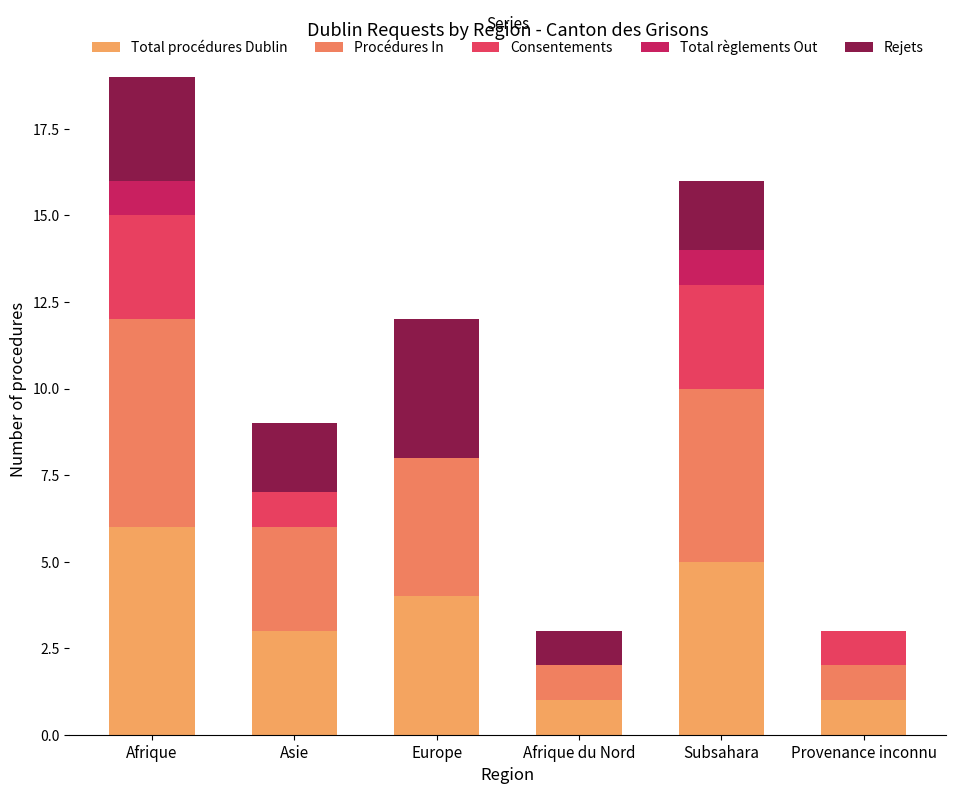

True or false: Consentements has a value of 1 at Asie.

True